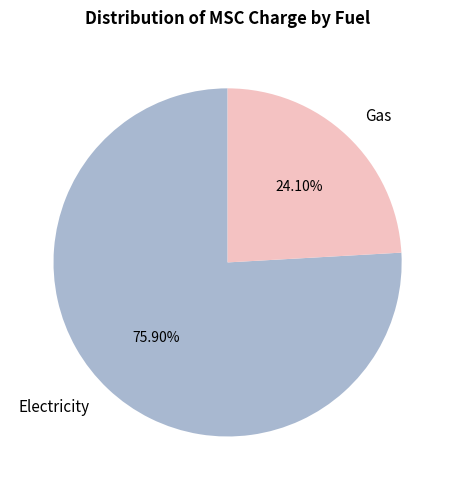

True or false: Gas accounts for 24% of the total.

True